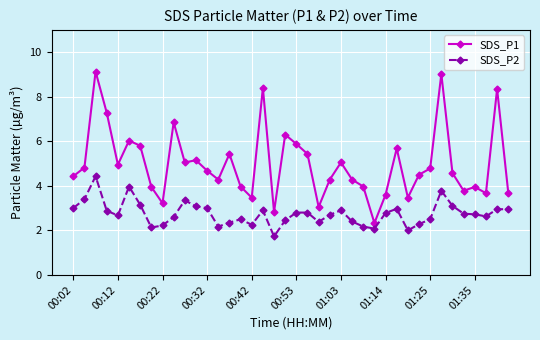

True or false: SDS_P1 and SDS_P2 intersect in this chart.

False